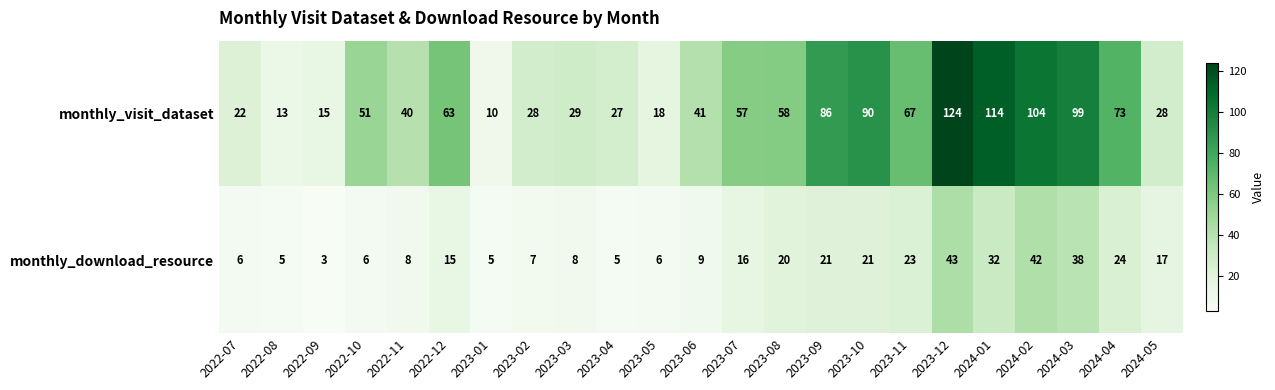

Which series has the widest spread of values?

monthly_visit_dataset